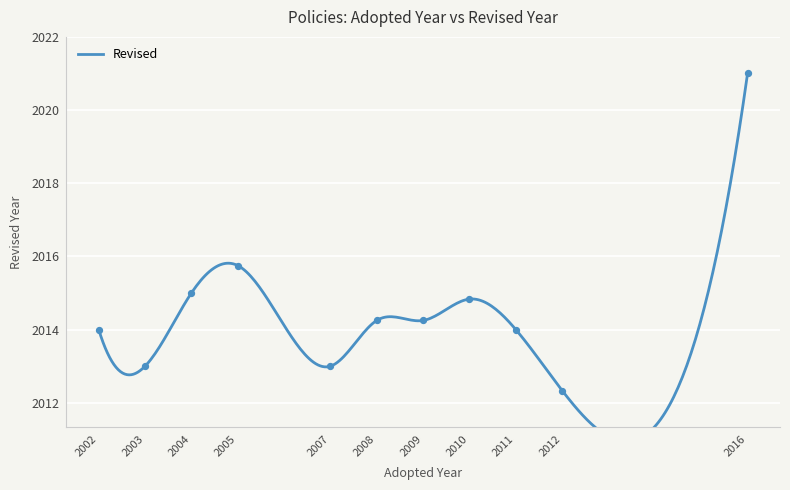

Between 2005 and 2005, which is larger?

2005